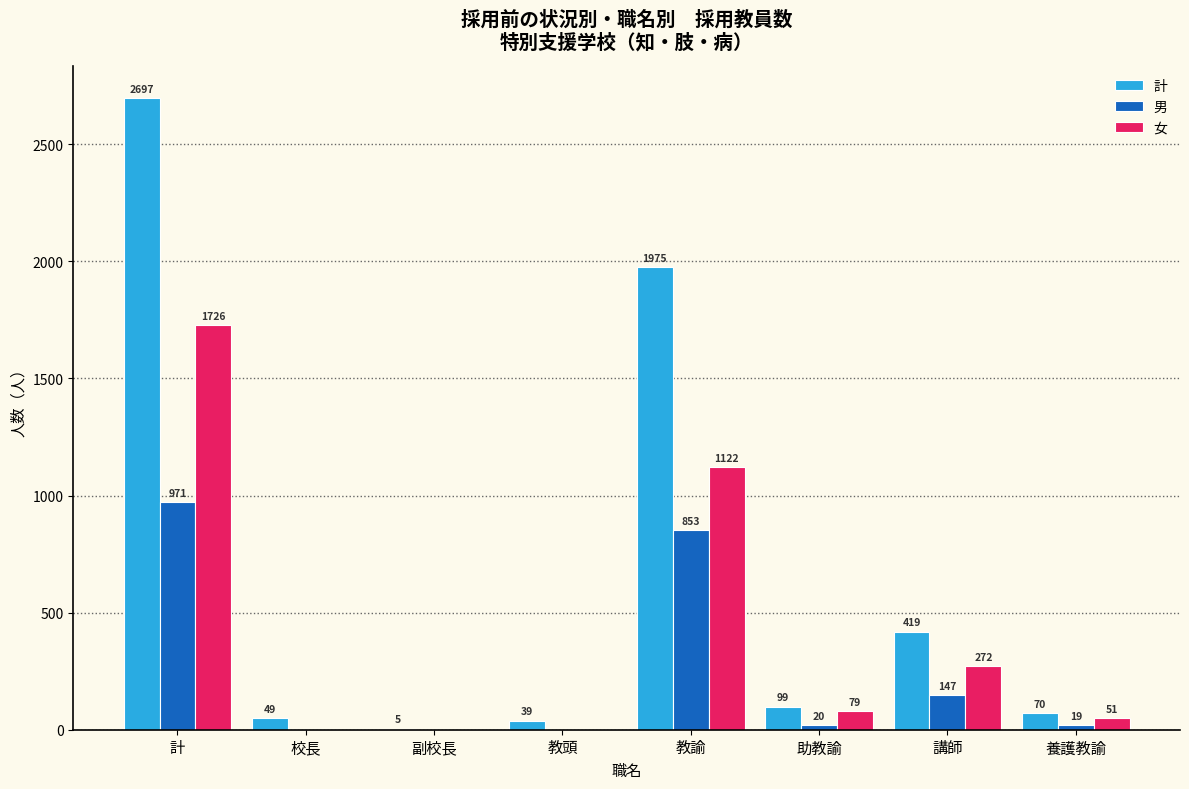

At which label does 計 first exceed 99?

計